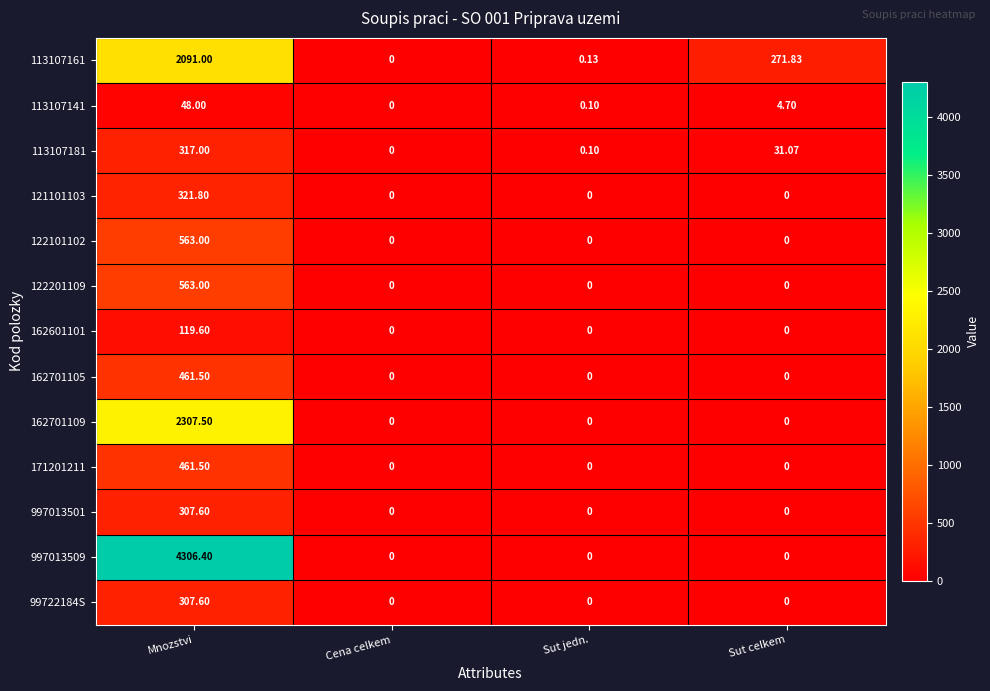

At which category is the sum across all series the highest?

Mnozstvi